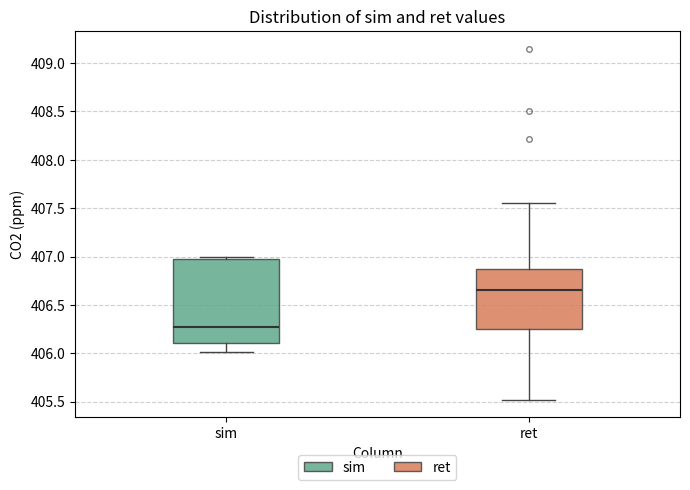

Where does the upper whisker of the box for ret end on the y-axis? The values are not printed on the chart, so give them approximately, as read against the axis.

407.55